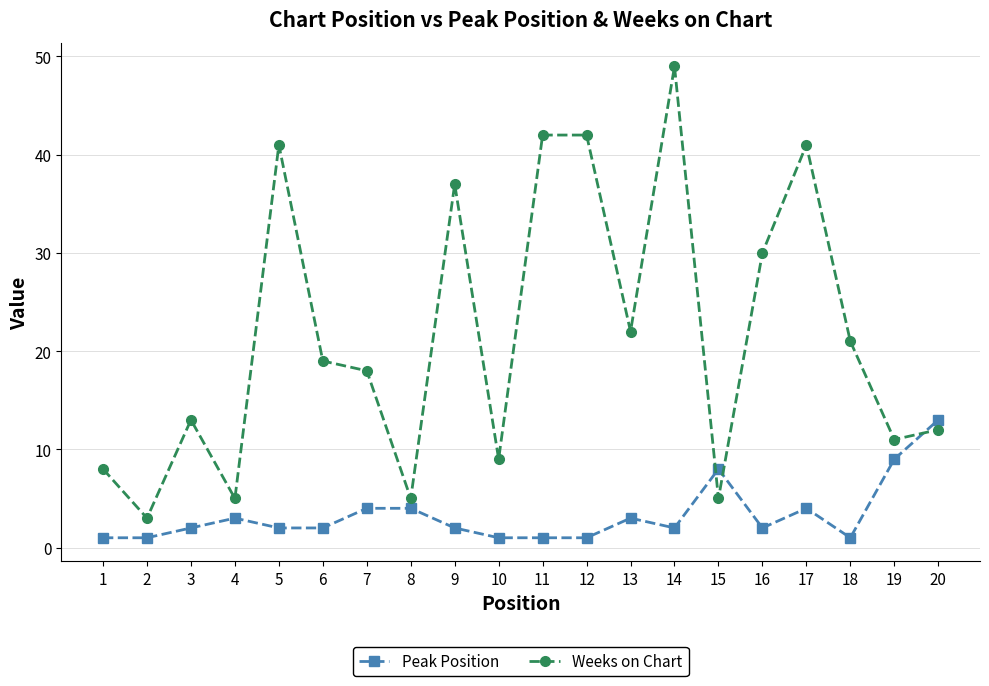

Reading left to right, extract all data points from this chart.

Peak Position: 1=1	2=1	3=2	4=3	5=2	6=2	7=4	8=4	9=2	10=1	11=1	12=1	13=3	14=2	15=8	16=2	17=4	18=1	19=9	20=13
Weeks on Chart: 1=8	2=3	3=13	4=5	5=41	6=19	7=18	8=5	9=37	10=9	11=42	12=42	13=22	14=49	15=5	16=30	17=41	18=21	19=11	20=12